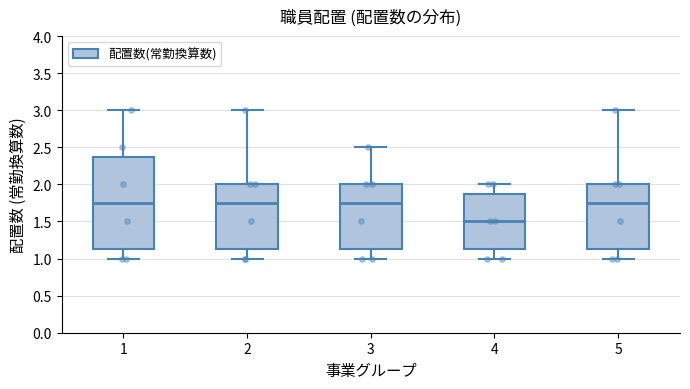

Reading left to right, read every box against the y-axis: the position of its median line, the range the box covers, and the ends of its whiskers. The values are not printed on the chart, so give them approximately, as read against the axis.

1: median 1.75, box 1.15 to 2.40, whiskers 1.00 to 3.00
2: median 1.75, box 1.15 to 2.00, whiskers 1.00 to 3.00
3: median 1.75, box 1.15 to 2.00, whiskers 1.00 to 2.50
4: median 1.50, box 1.15 to 1.90, whiskers 1.00 to 2.00
5: median 1.75, box 1.15 to 2.00, whiskers 1.00 to 3.00